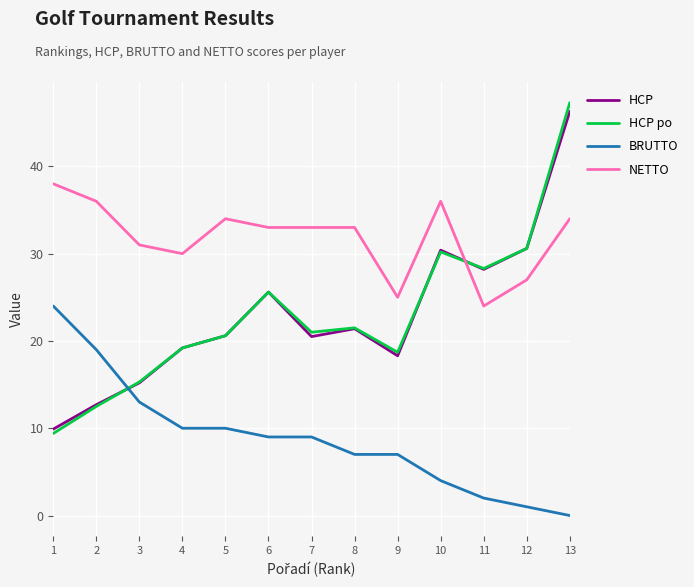

What is the total value across all series at 4?

78.4